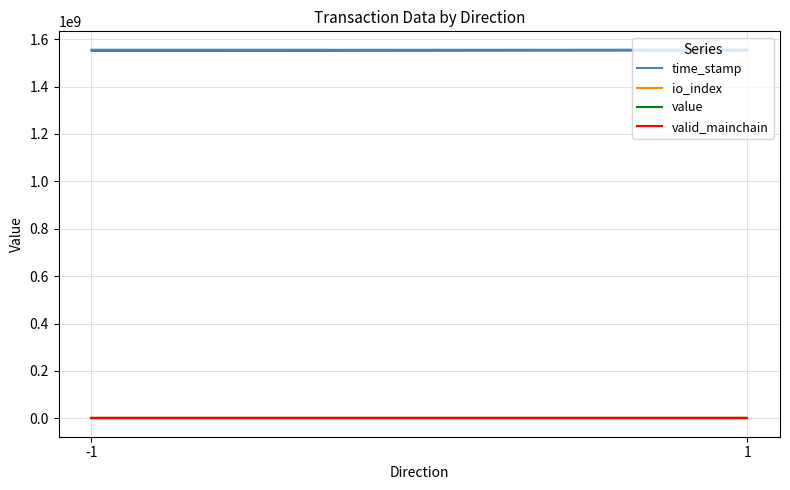

What is the maximum value shown in the chart?

1555382957.0